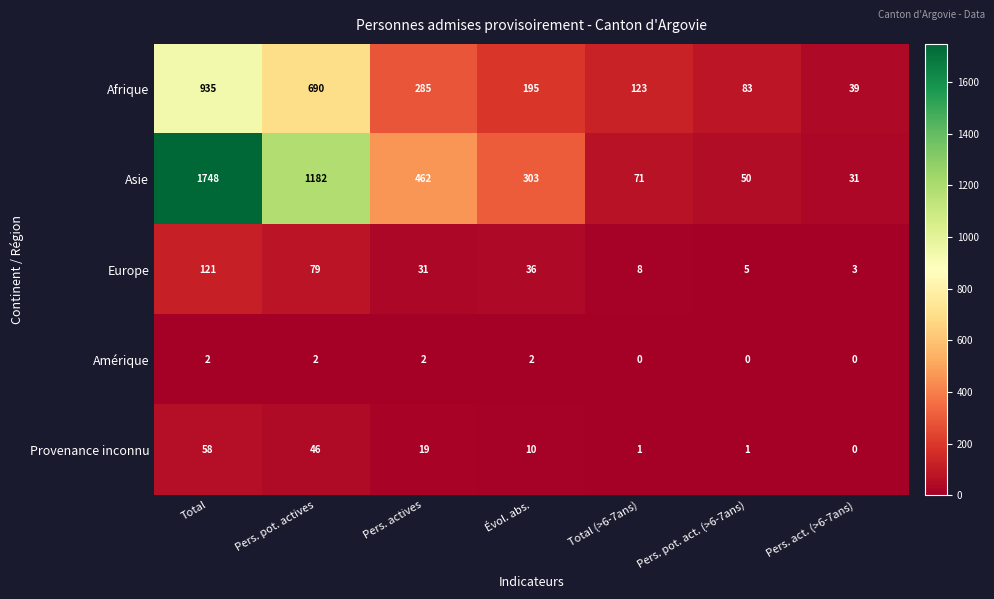

What is the difference between the highest and lowest values at Pers. act. (>6-7ans)?

39